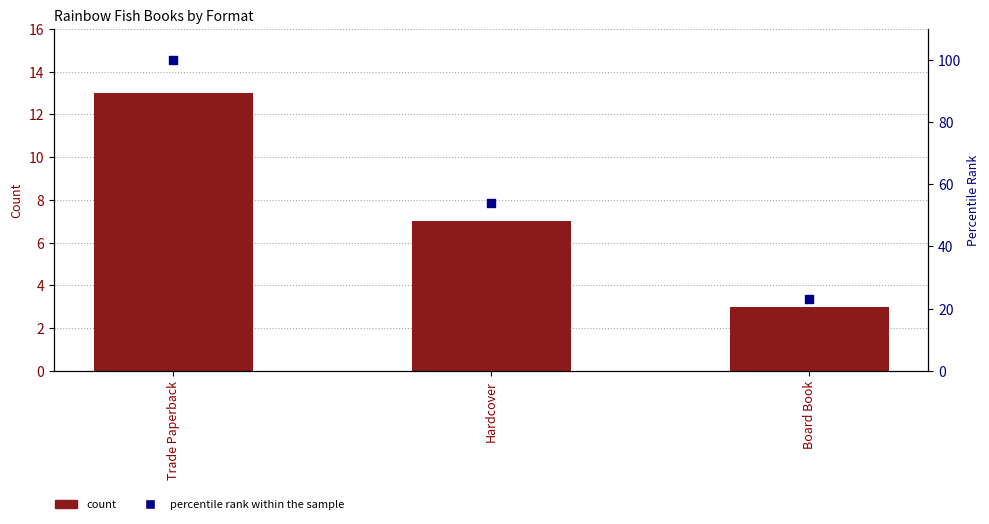

Is the value of percentile rank within the sample at Board Book greater than the value of count at Board Book?

Yes